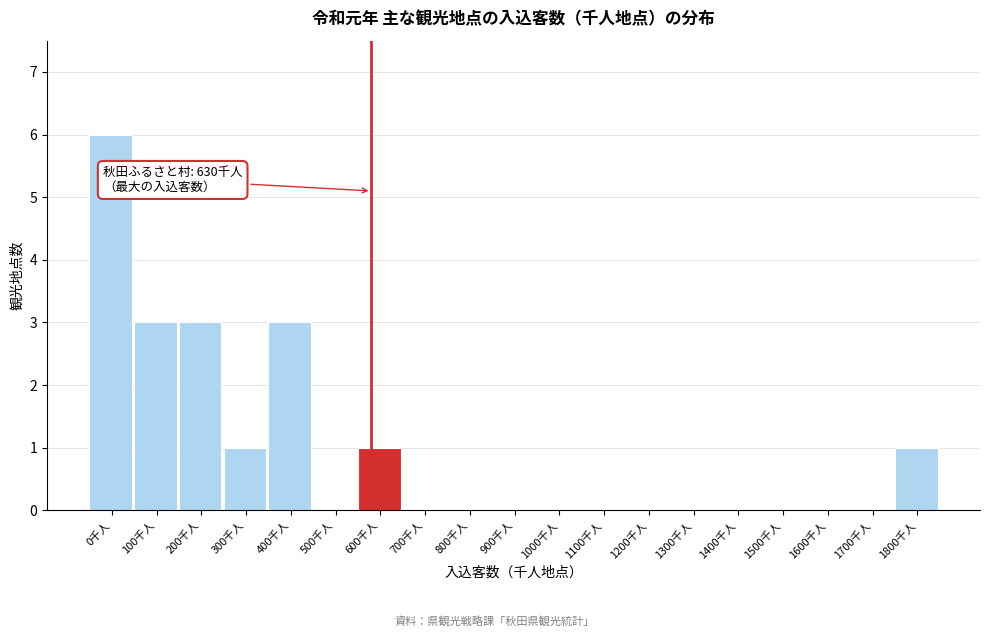

Reading right to left, list all the values displayed in this chart.

1800千人=1	1700千人=0	1600千人=0	1500千人=0	1400千人=0	1300千人=0	1200千人=0	1100千人=0	1000千人=0	900千人=0	800千人=0	700千人=0	600千人=1	500千人=0	400千人=3	300千人=1	200千人=3	100千人=3	0千人=6